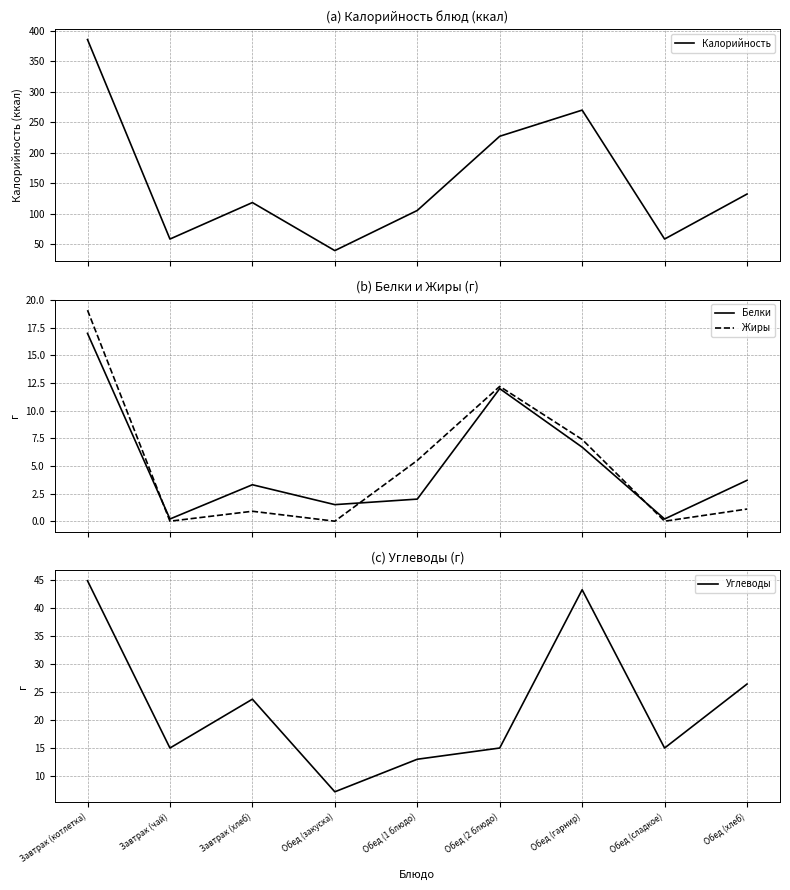

What is the sum of the Жиры values at Обед (1 блюдо) and Завтрак (котлетка)?

24.6